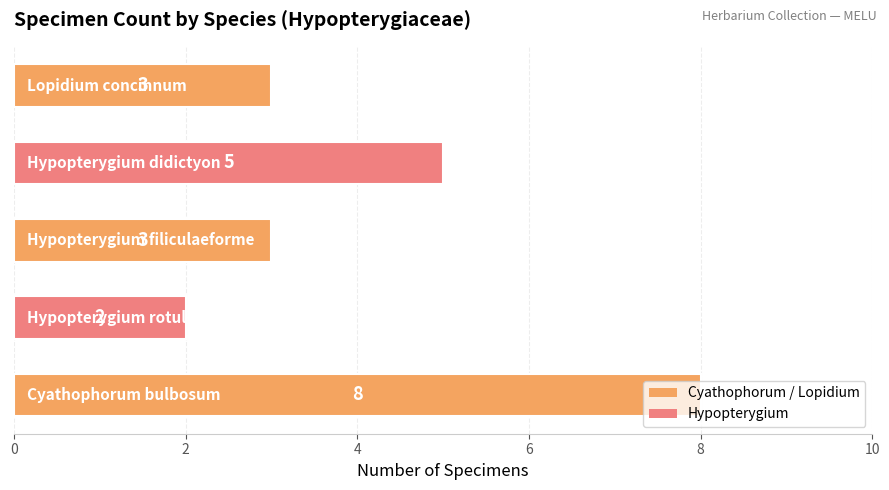

What is the sum of all values?

21